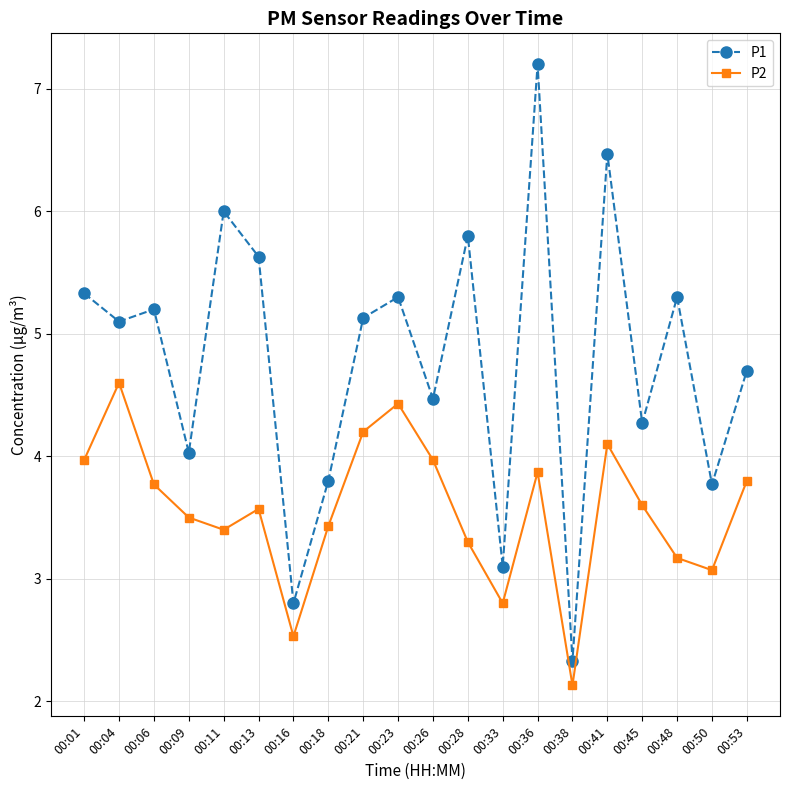

What is the sum of all P2 values?

71.2